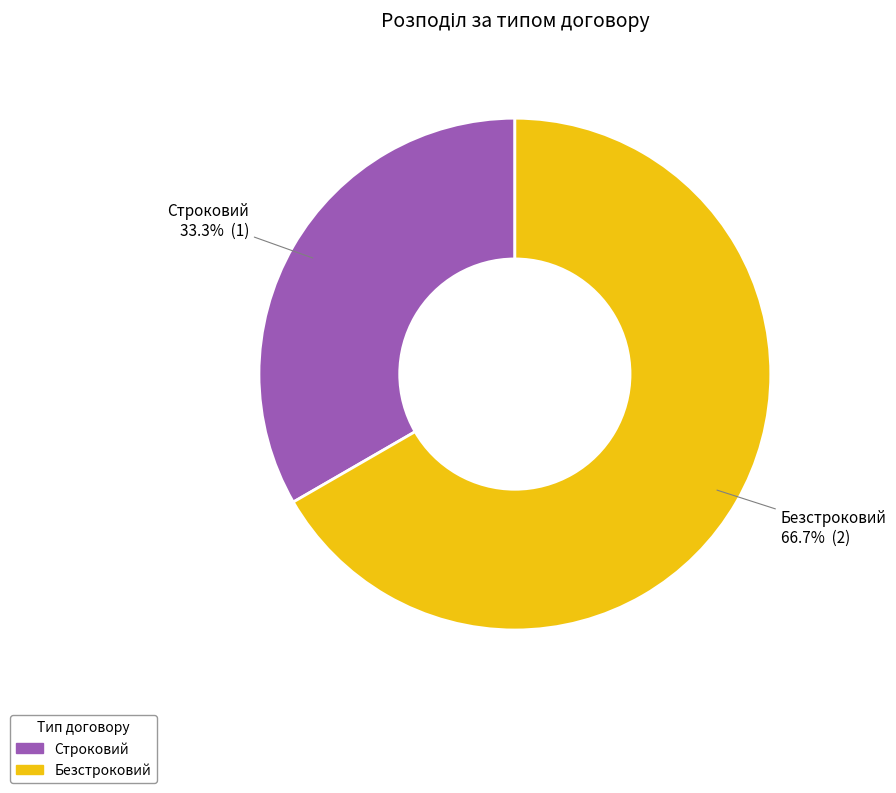

Which slice is the largest?

Безстроковий